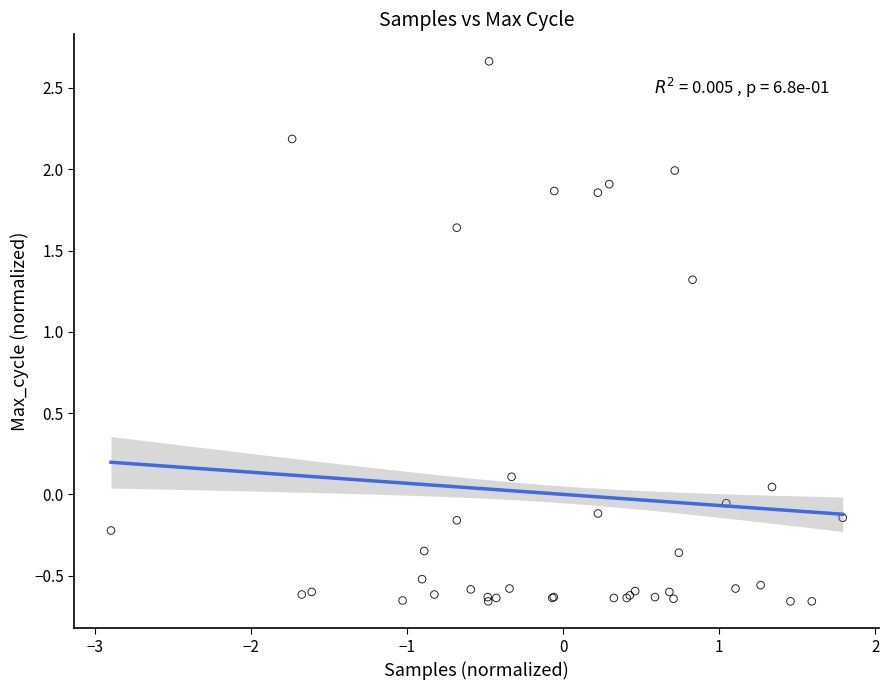

What Y value in the scatter plot is closest to 1?

1.3